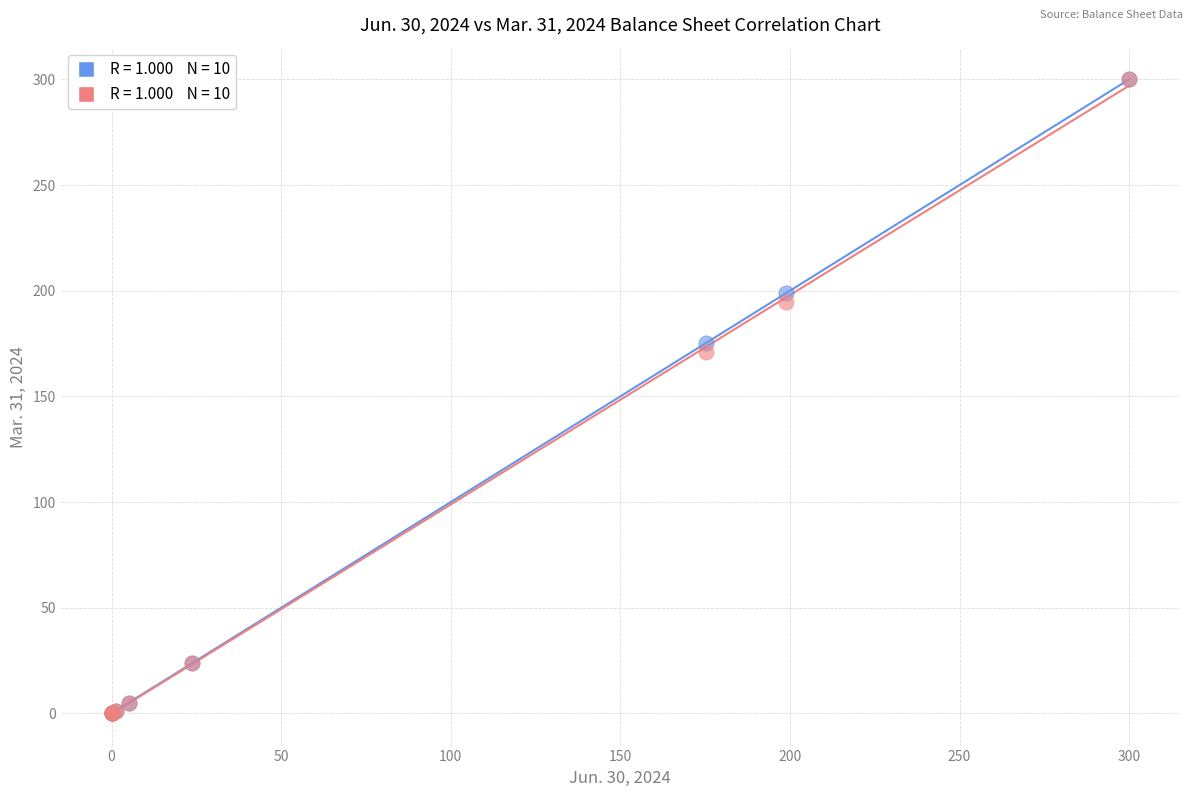

Across all series, what Y value is closest to 150?

170.8